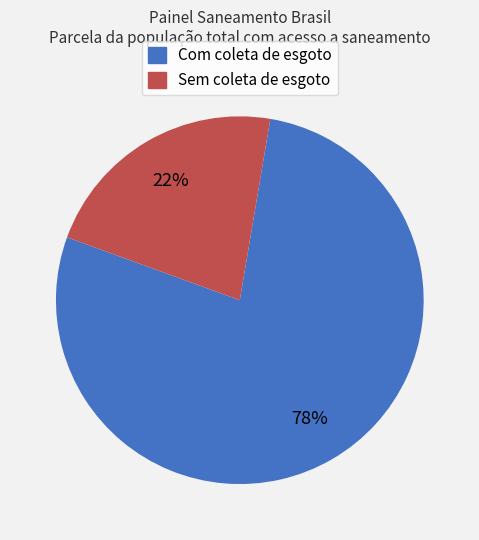

Combined, do Com coleta de esgoto and Sem coleta de esgoto account for over 50%?

Yes